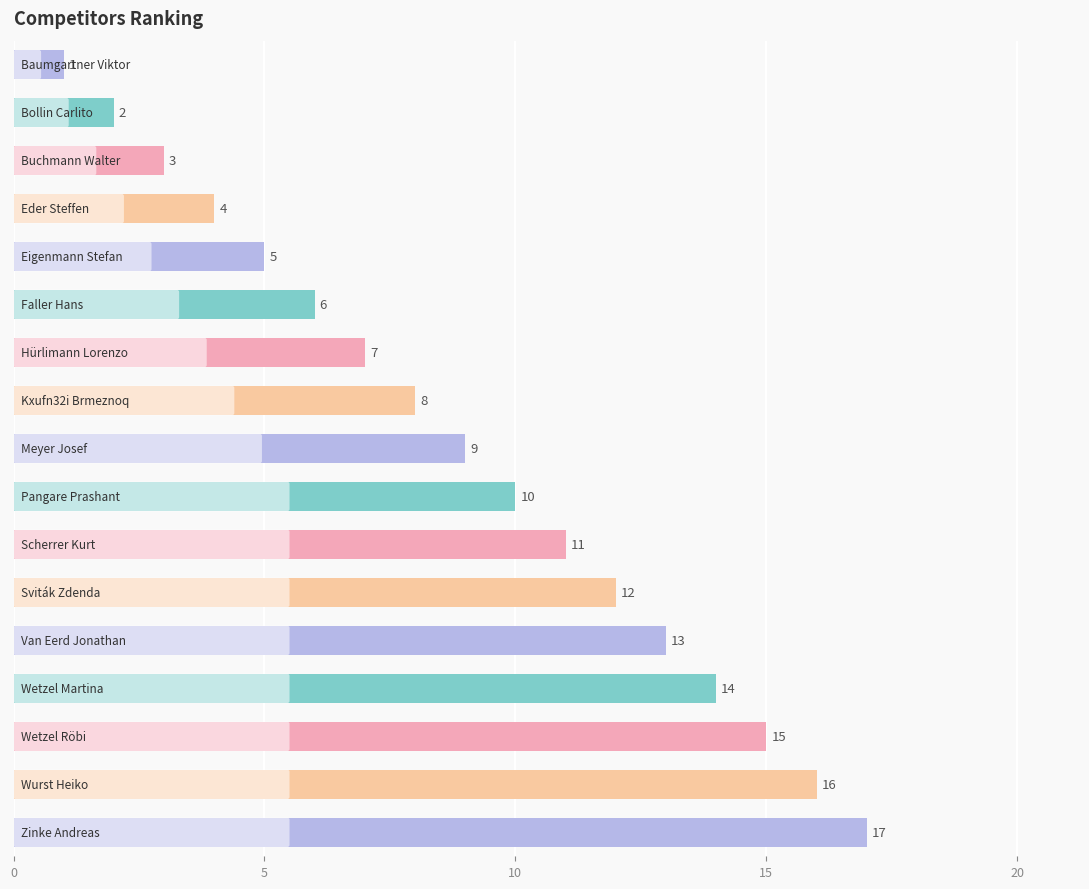

Does the chart contain any negative values?

No